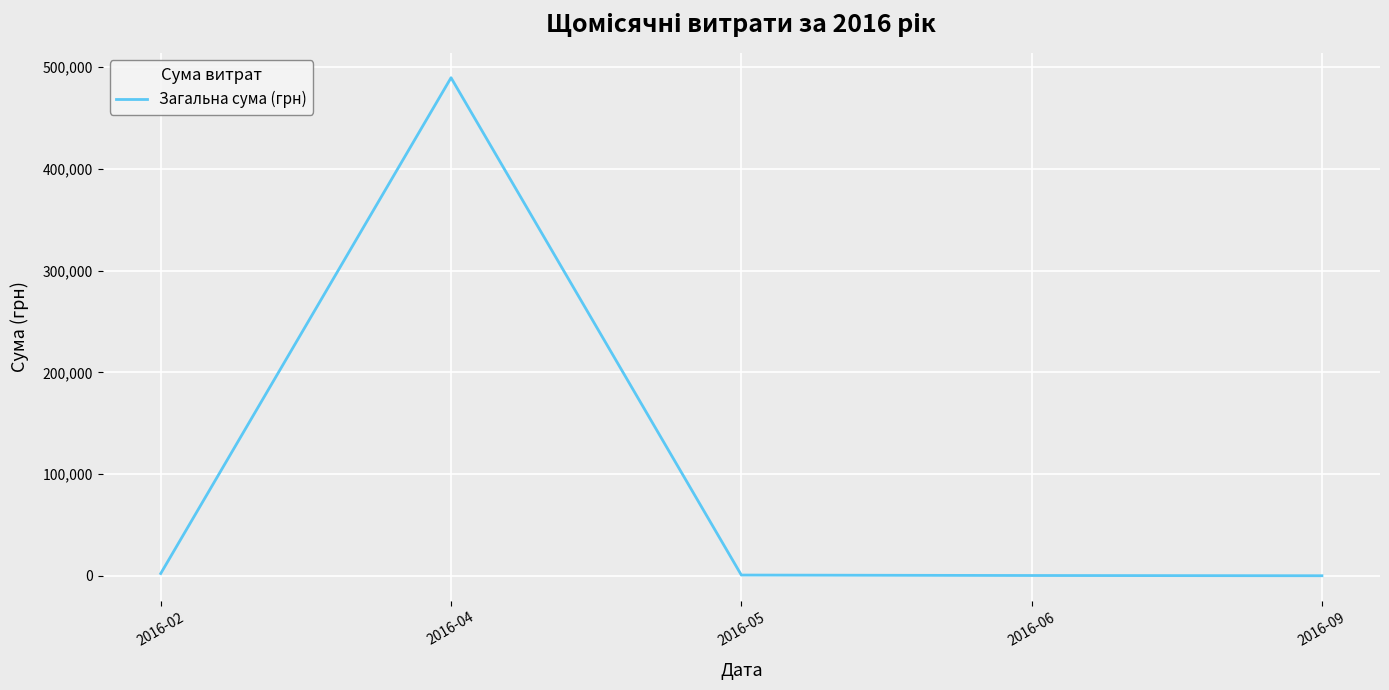

Read the value at 2016-04.

489608.7